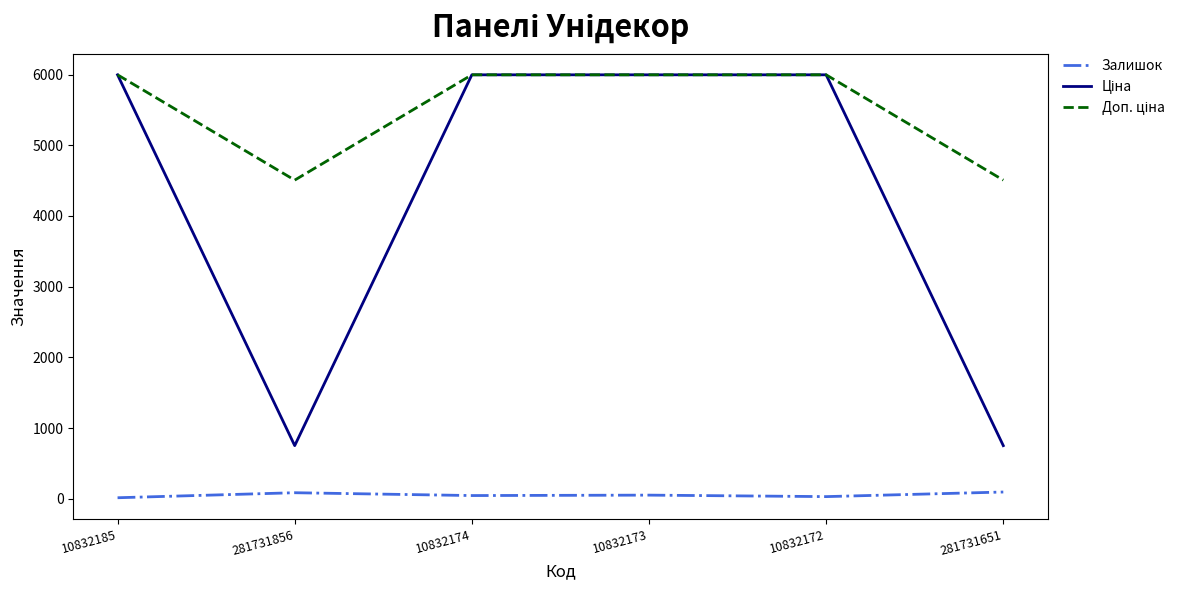

Is it true that Залишок equals 30.0 at 10832172?

True